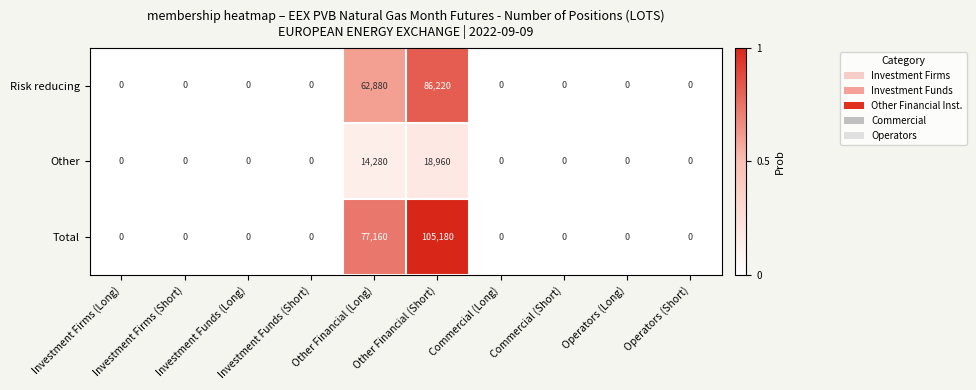

How many values in the Other series exceed 0?

2